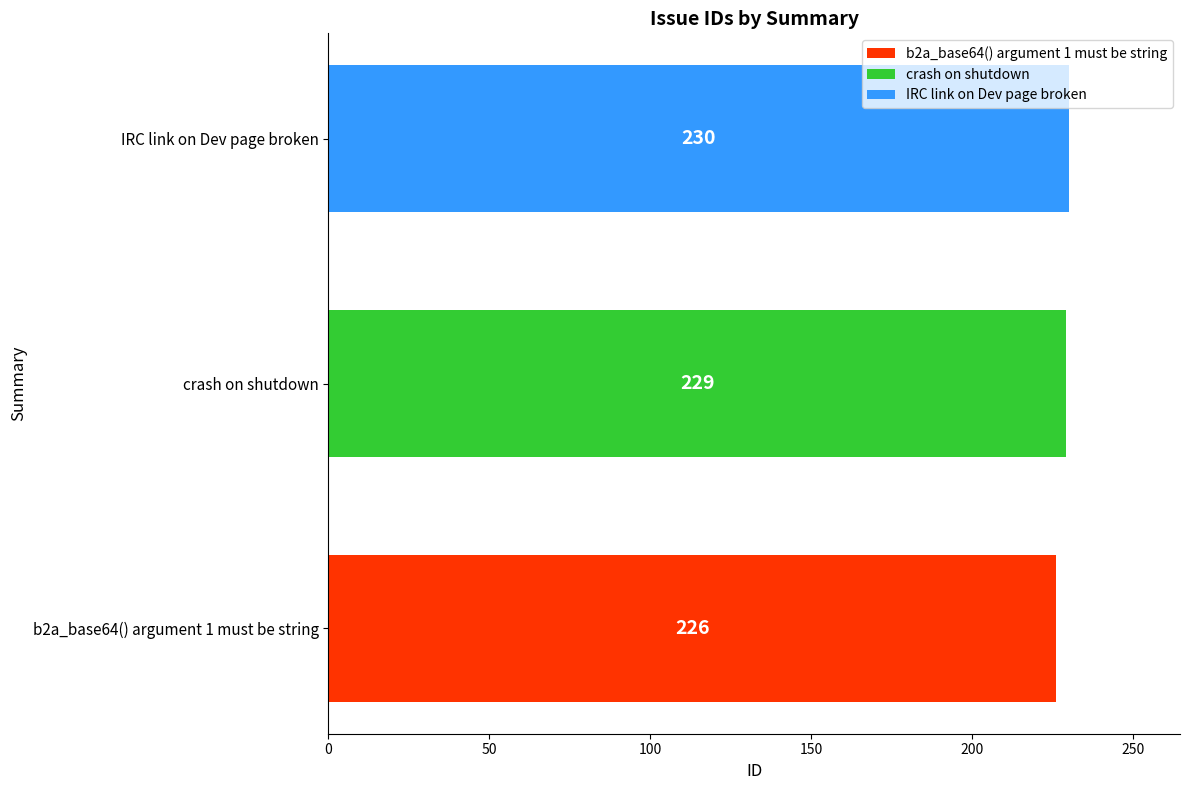

Which category has the highest value in the b2a_base64() argument 1 must be string series?

b2a_base64() argument 1 must be string